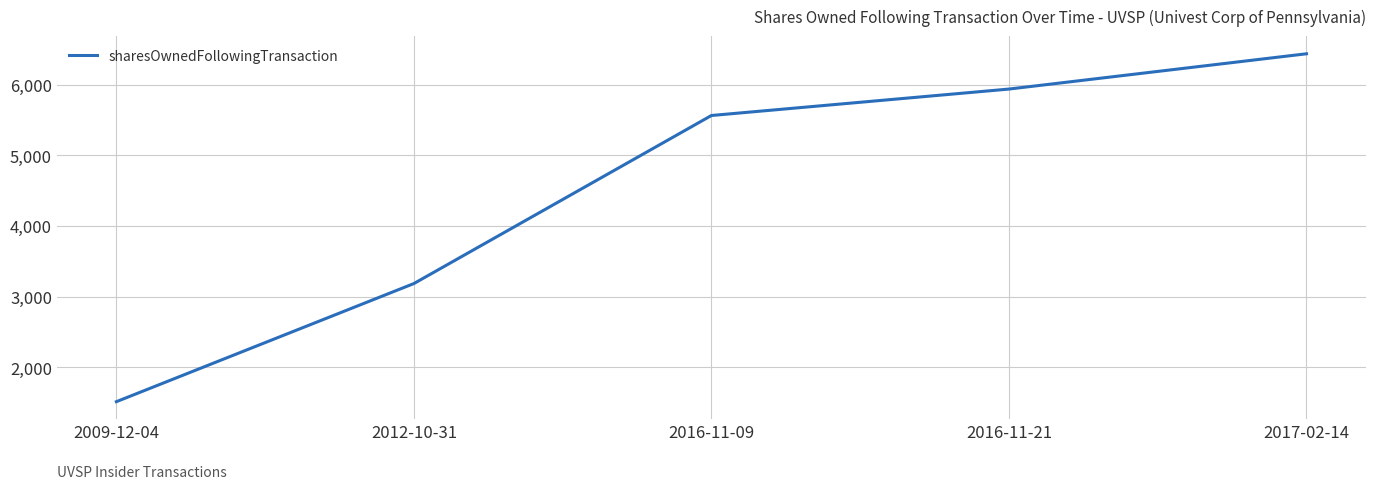

Approximately how many times larger is the value at 2009-12-04 compared to 2016-11-09?

0.3